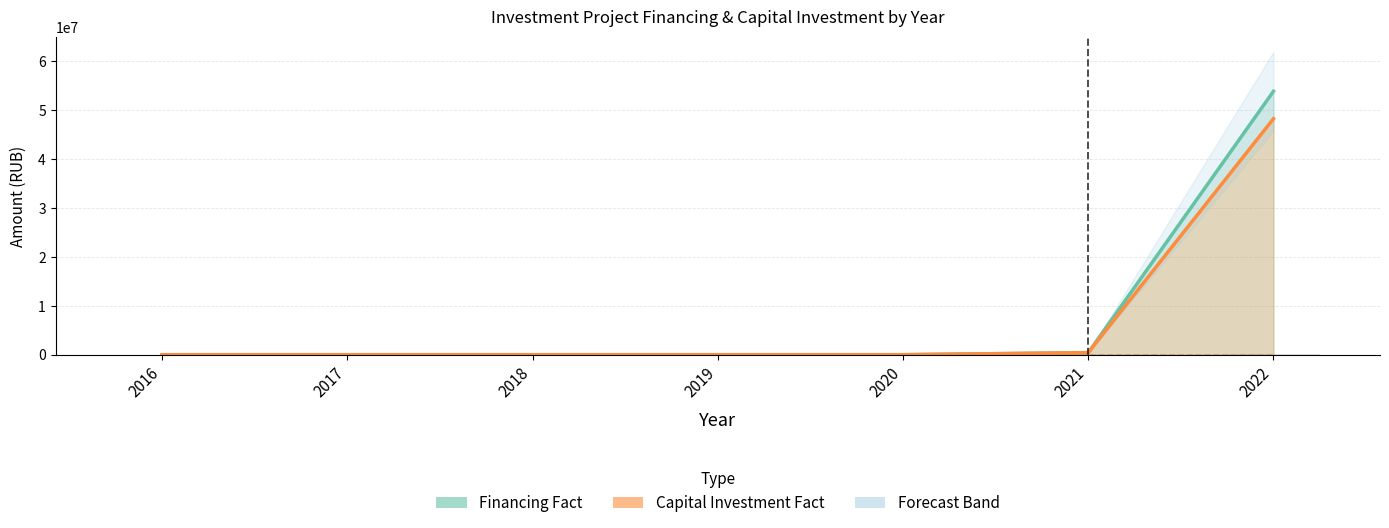

How many groups of bars are there?

7